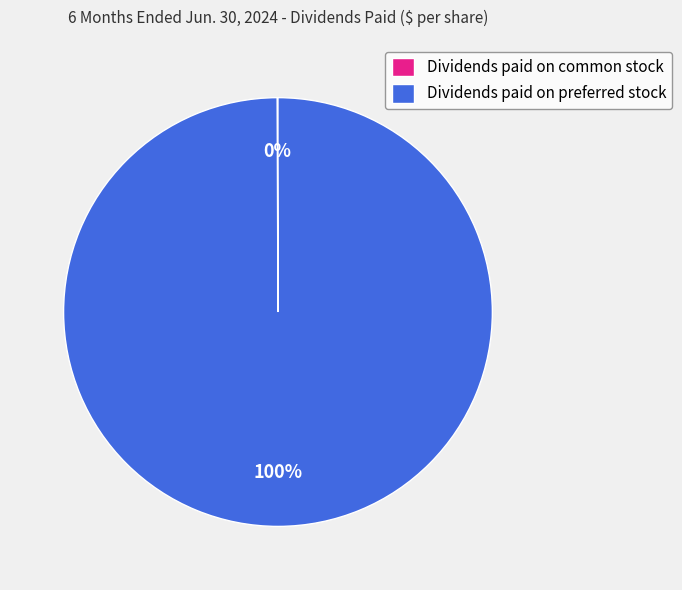

To the nearest percent, what is the difference between the largest and smallest slice percentages?

100%